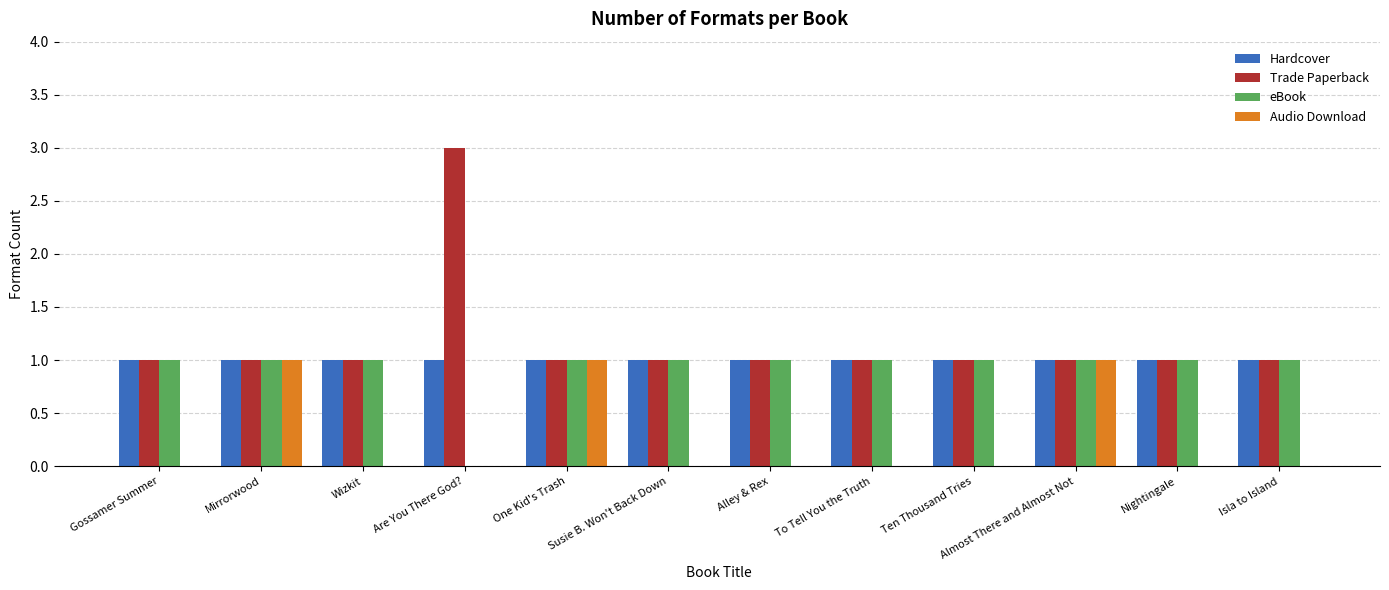

Reading left to right, list all the values displayed in this chart.

Hardcover: 1	1	1	1	1	1	1	1	1	1	1	1
Trade Paperback: 1	1	1	3	1	1	1	1	1	1	1	1
eBook: 1	1	1	0	1	1	1	1	1	1	1	1
Audio Download: 0	1	0	0	1	0	0	0	0	1	0	0